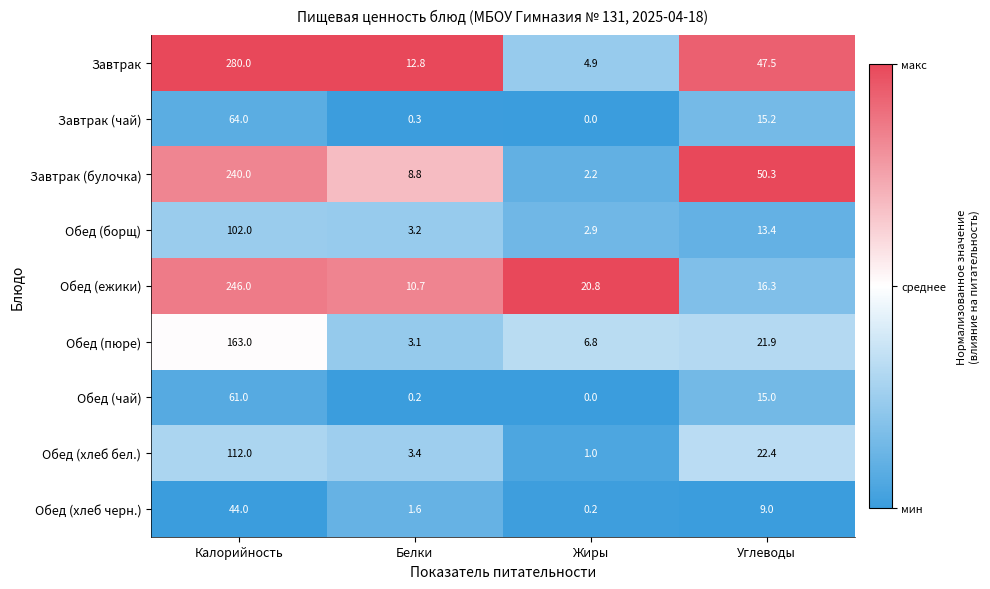

Where does the Завтрак (булочка) series first go above 50?

Калорийность